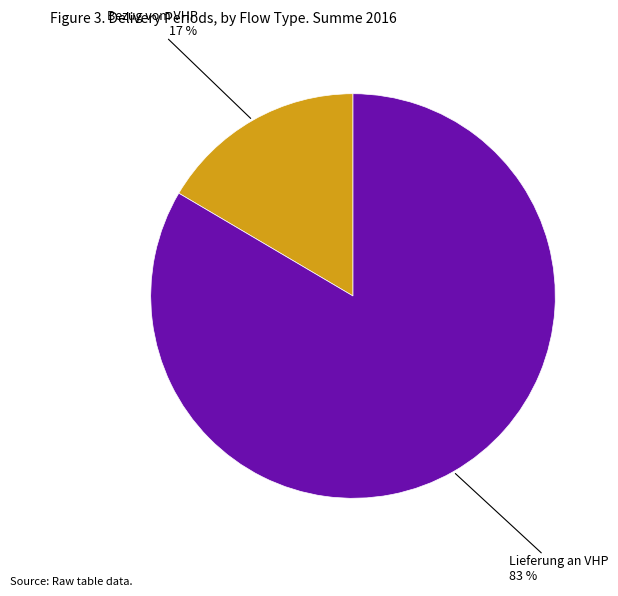

Does any single category account for the majority?

Yes